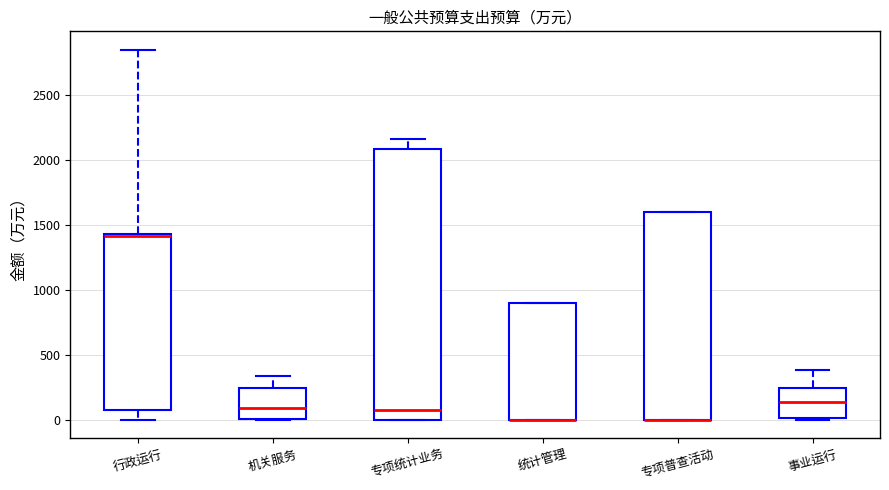

Where is the upper edge of the box for 事业运行 on the y-axis? The values are not printed on the chart, so give them approximately, as read against the axis.

250